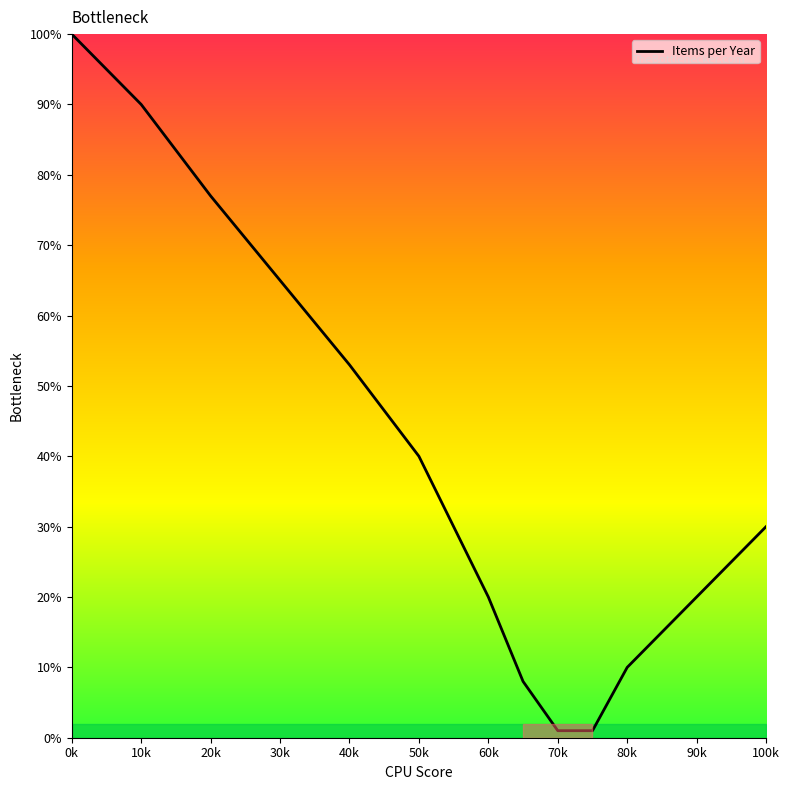

What is the smallest value displayed?

1